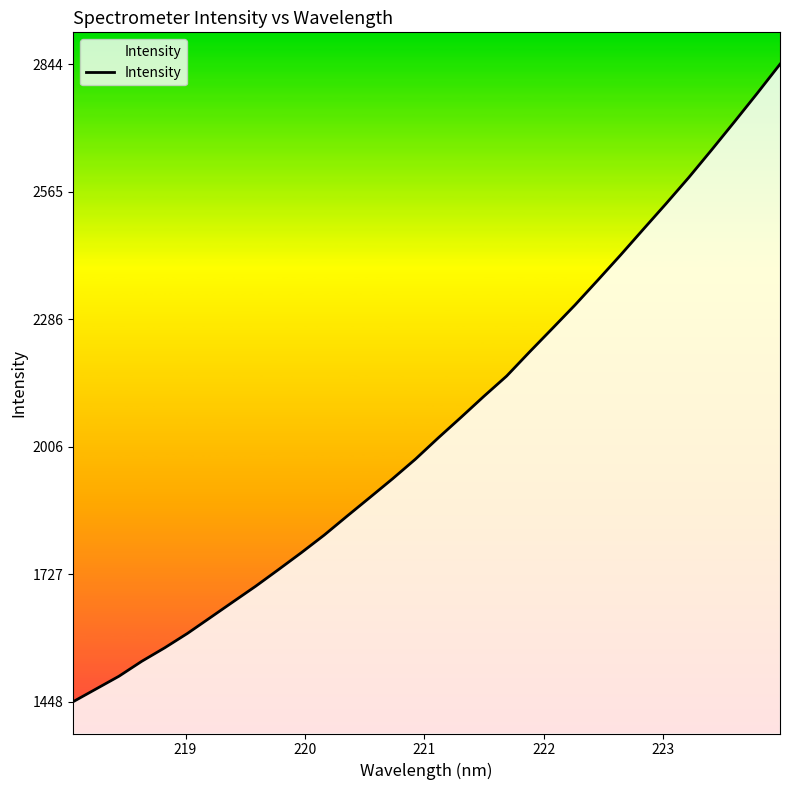

What is the smallest value displayed?

1448.0